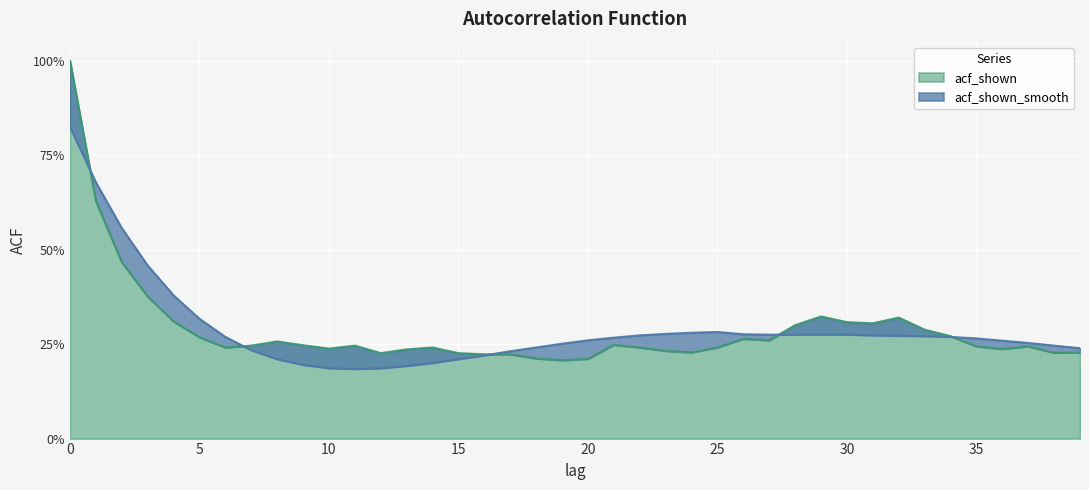

What is the sum of the acf_shown values at 35 and 14?

0.5